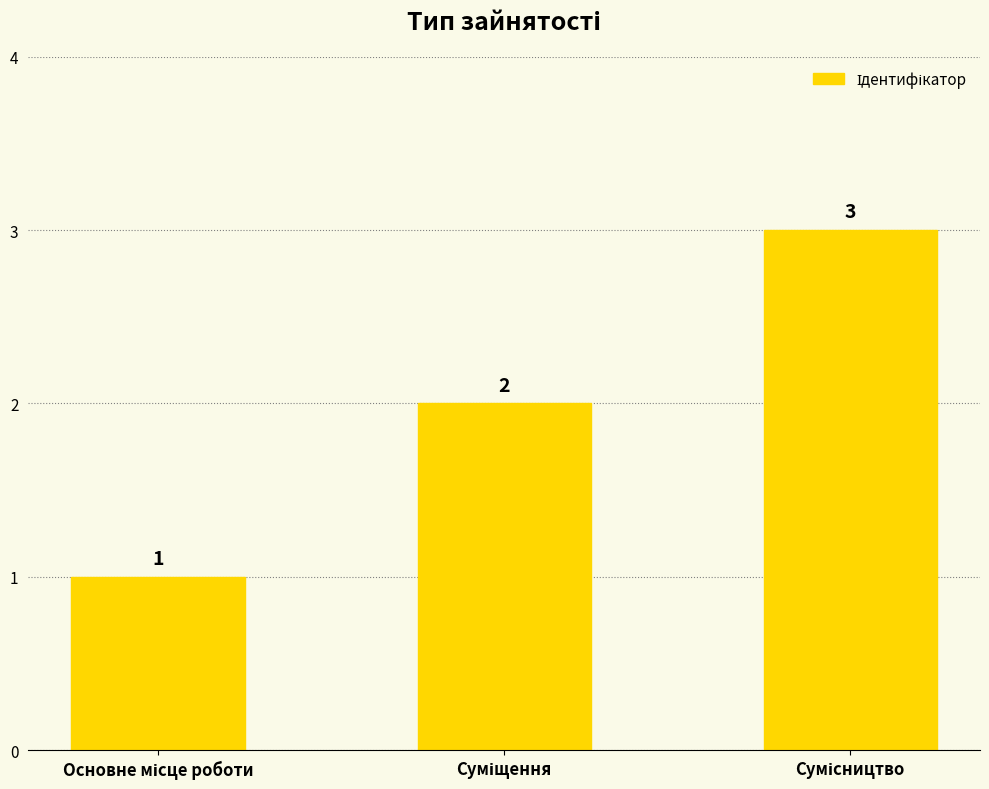

Count the values in the range 1 to 3.

3